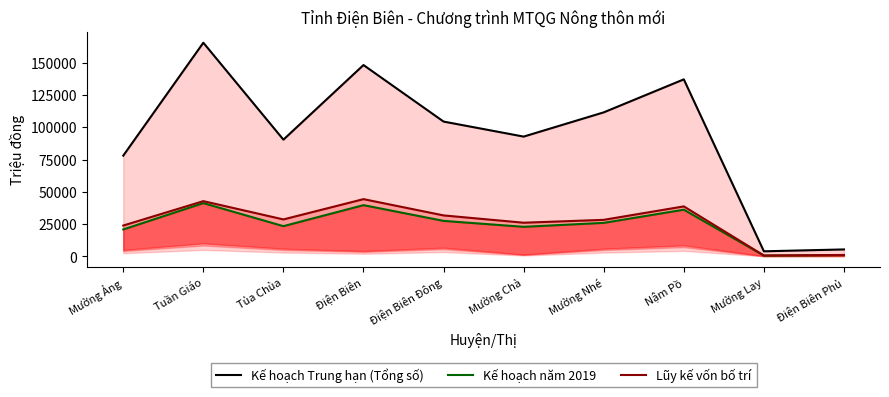

How many lines are shown in the chart?

3